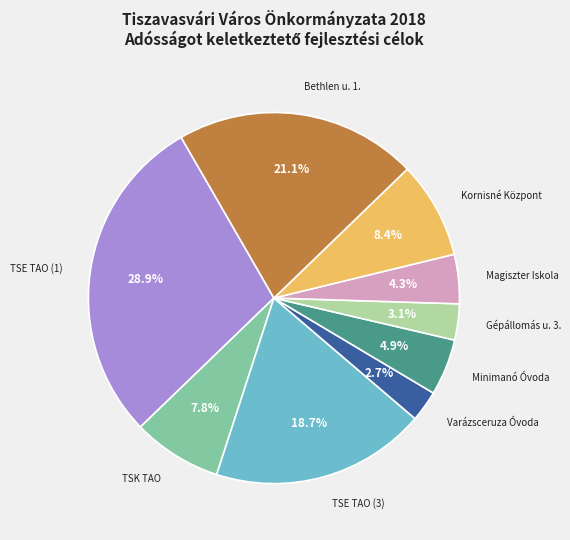

Which has a higher value, Kornisné Központ or TSE TAO (1)?

TSE TAO (1)